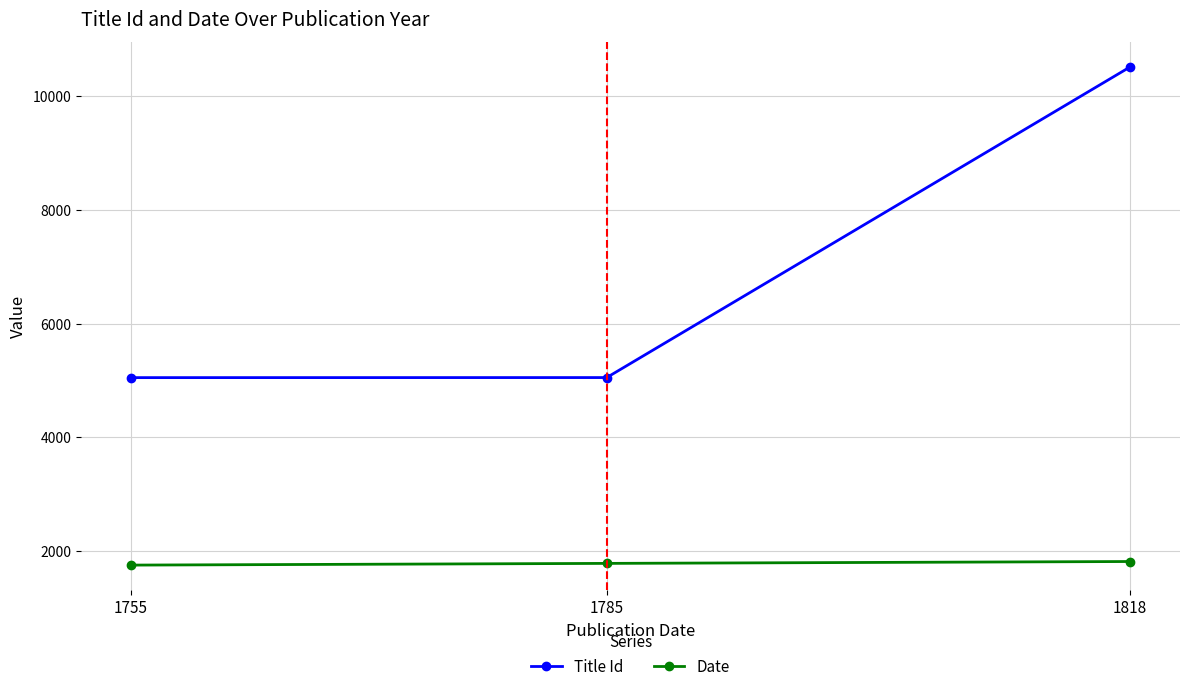

How many values in the Title Id series are below 5051?

1